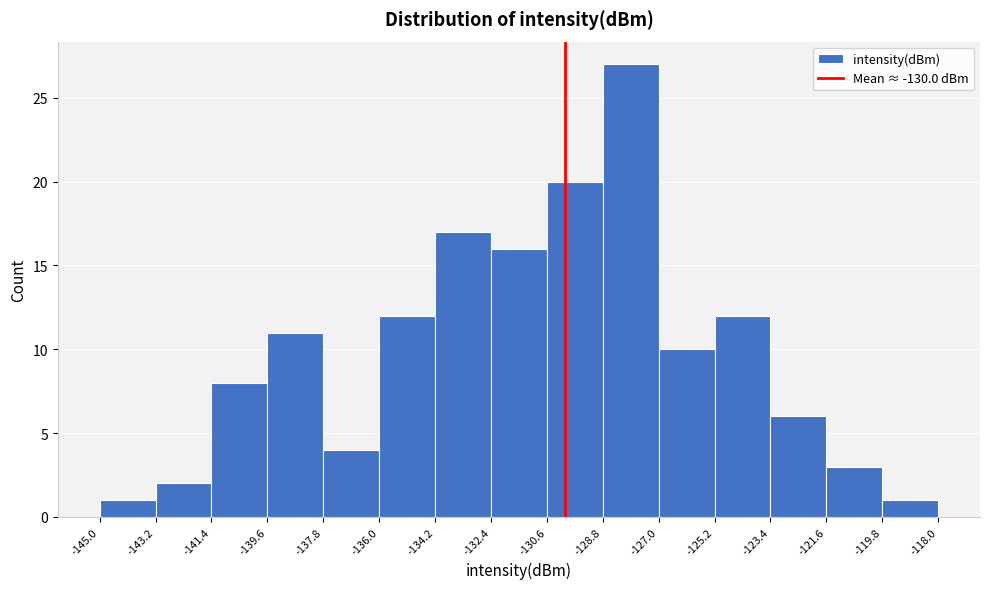

Over which range of the x-axis is the bar tallest?

-128.8 to -127.0